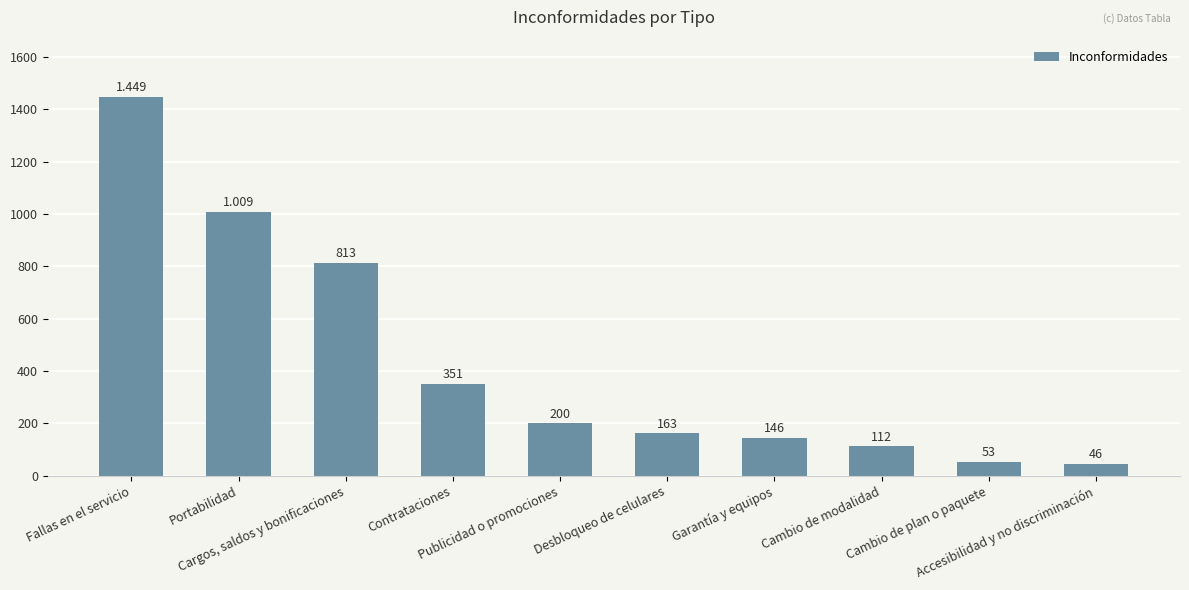

What is the label of the 8th bar from the right?

Cargos, saldos y bonificaciones